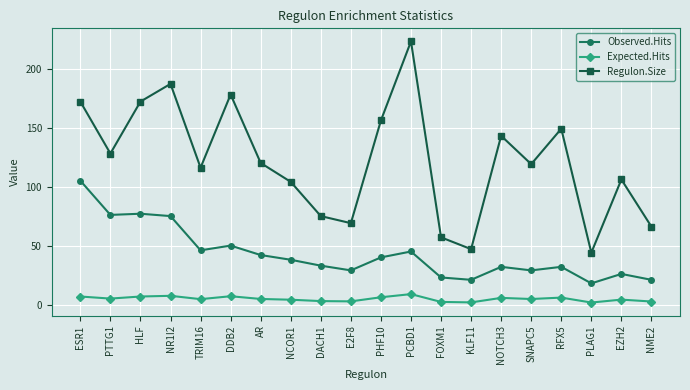

Read the Regulon.Size value at DDB2.

178.0